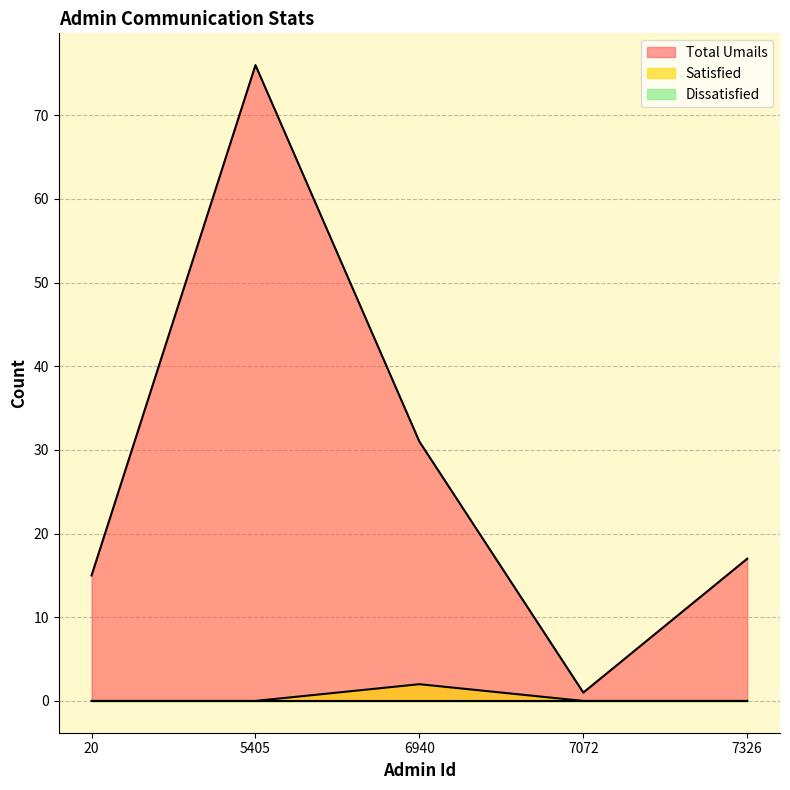

What is the maximum value shown in the chart?

76